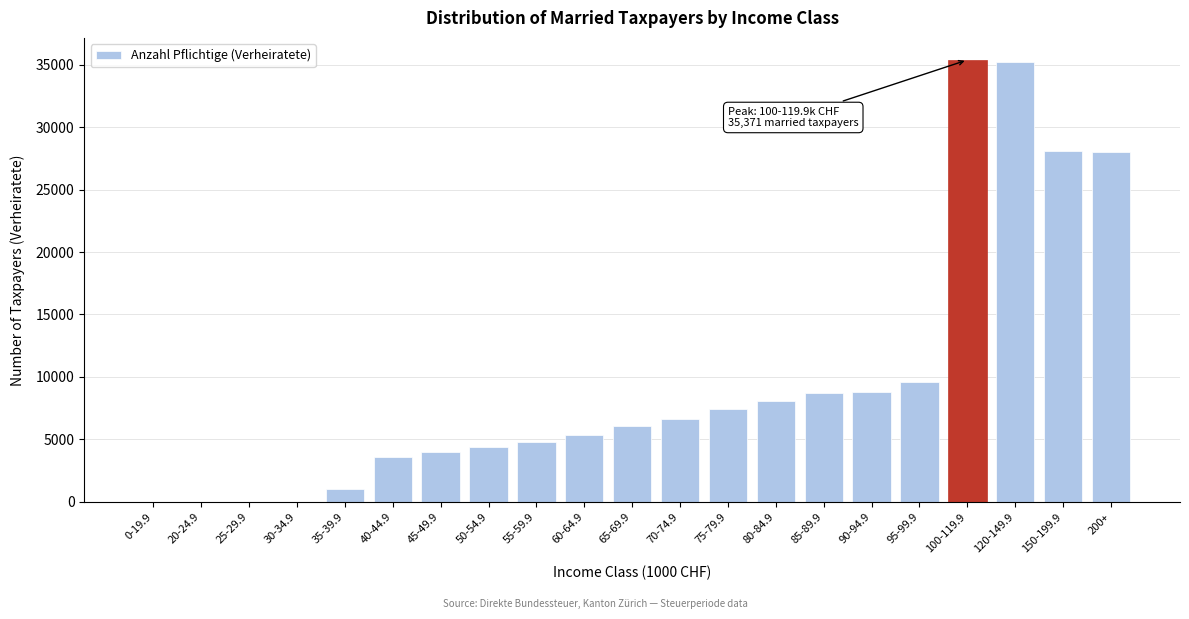

What is the maximum value shown in the chart?

35371